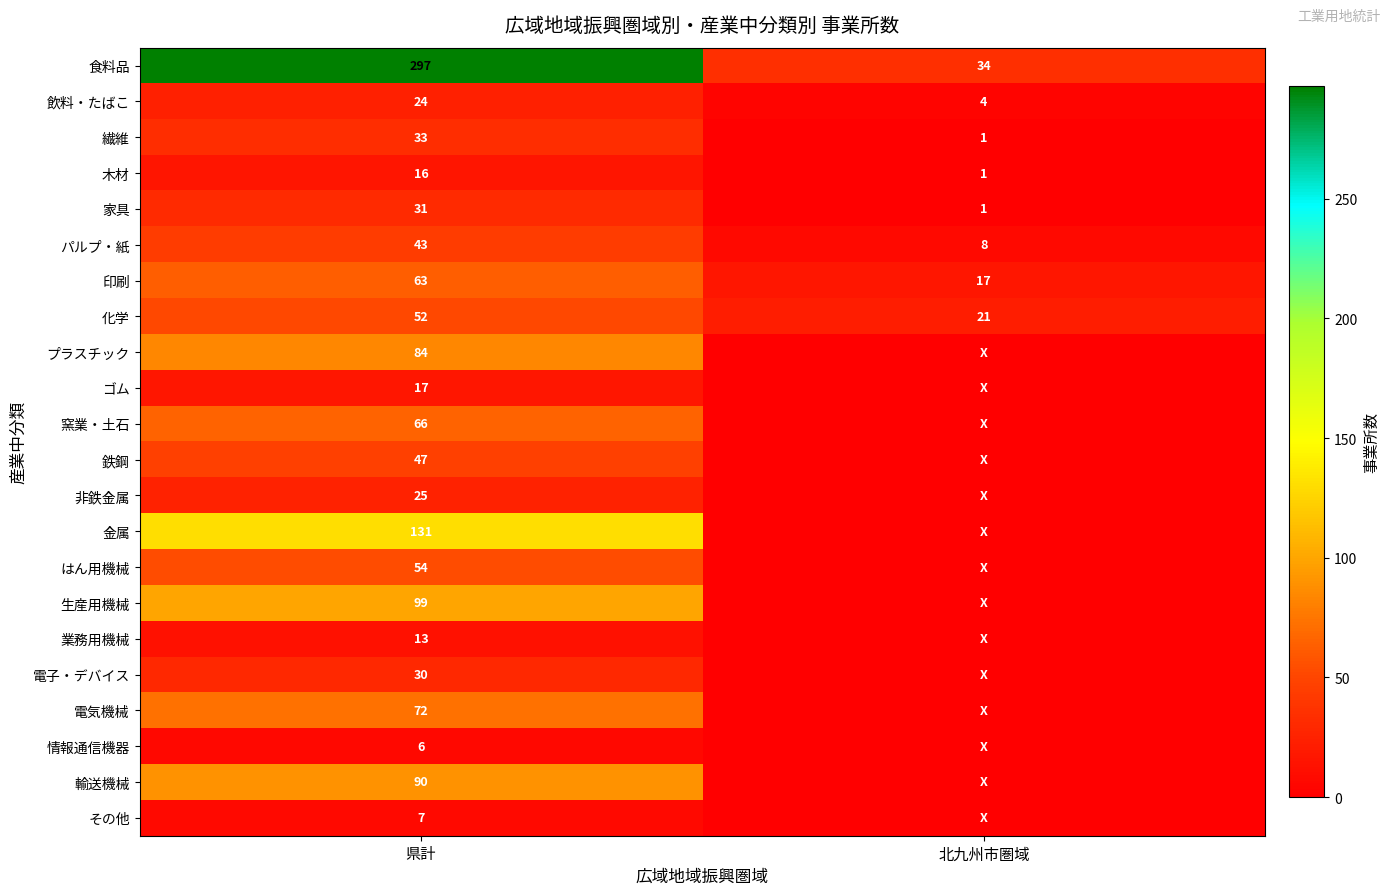

The 印刷 series shows 63 at 県計. True or false?

True